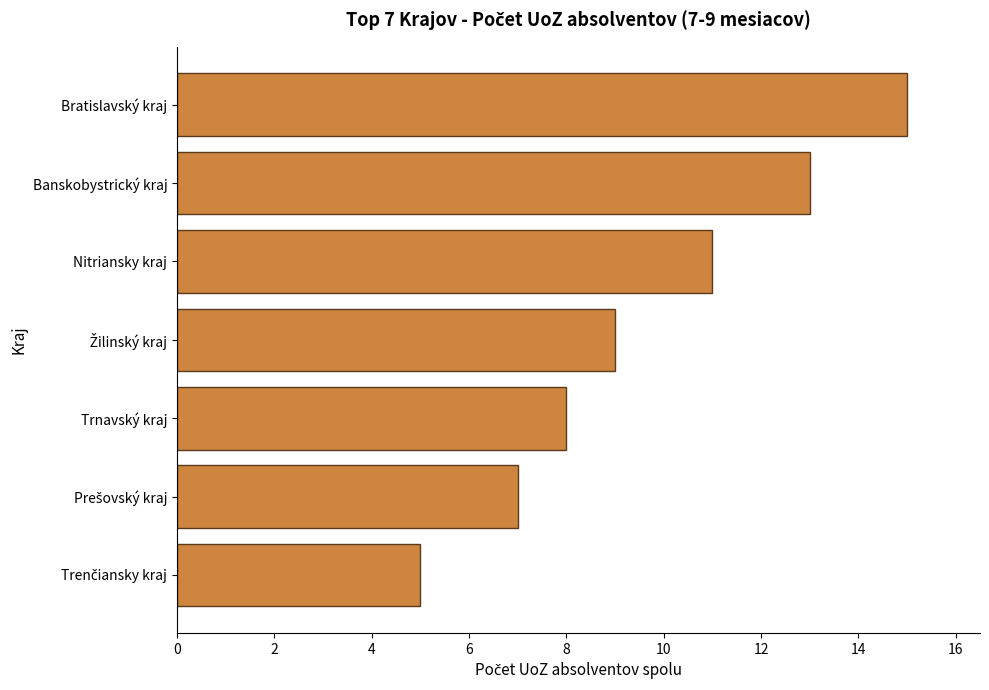

What is the greatest value displayed?

15